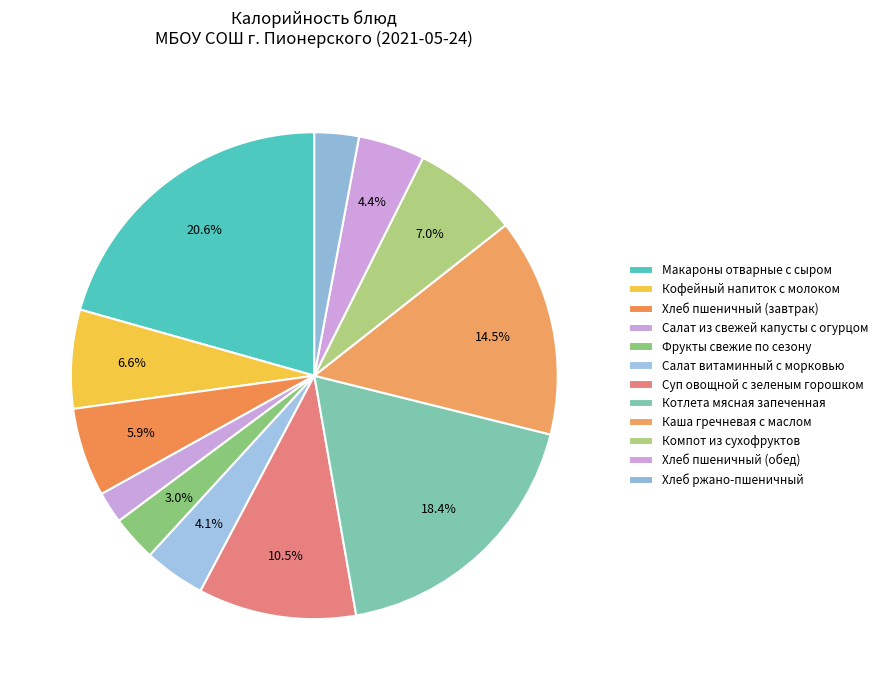

Does Салат витаминный с морковью represent more than half of the total?

No